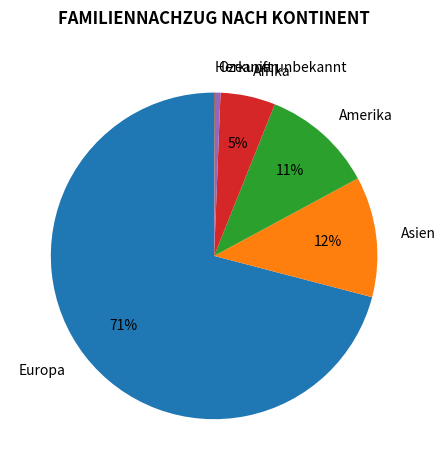

Which has a higher value, Amerika or Asien?

Asien